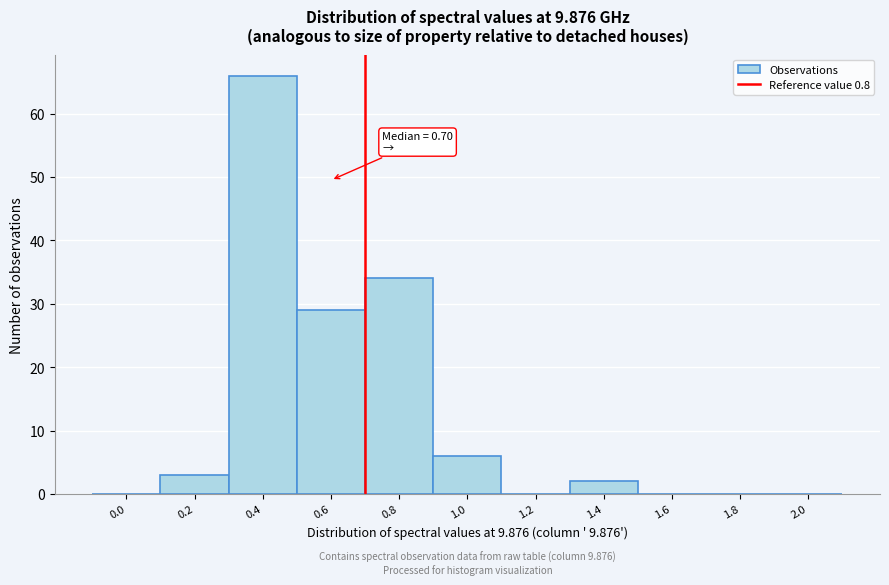

Reading left to right, list all the values displayed in this chart.

0.0=0	0.2=3	0.4=66	0.6=29	0.8=34	1.0=6	1.2=0	1.4=2	1.6=0	1.8=0	2.0=0